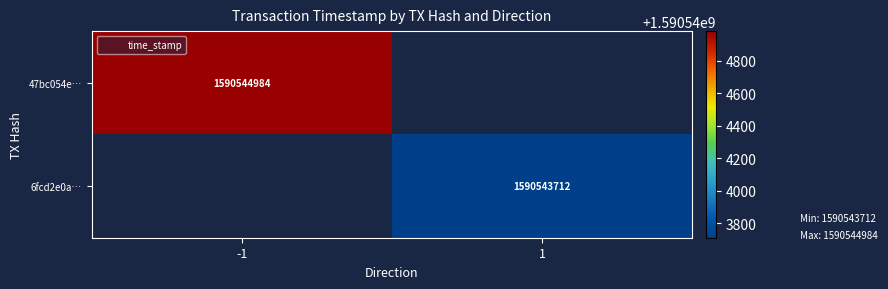

Which series has the widest spread of values?

47bc054e1e7c48478d066328d6c2eb1db37b89d